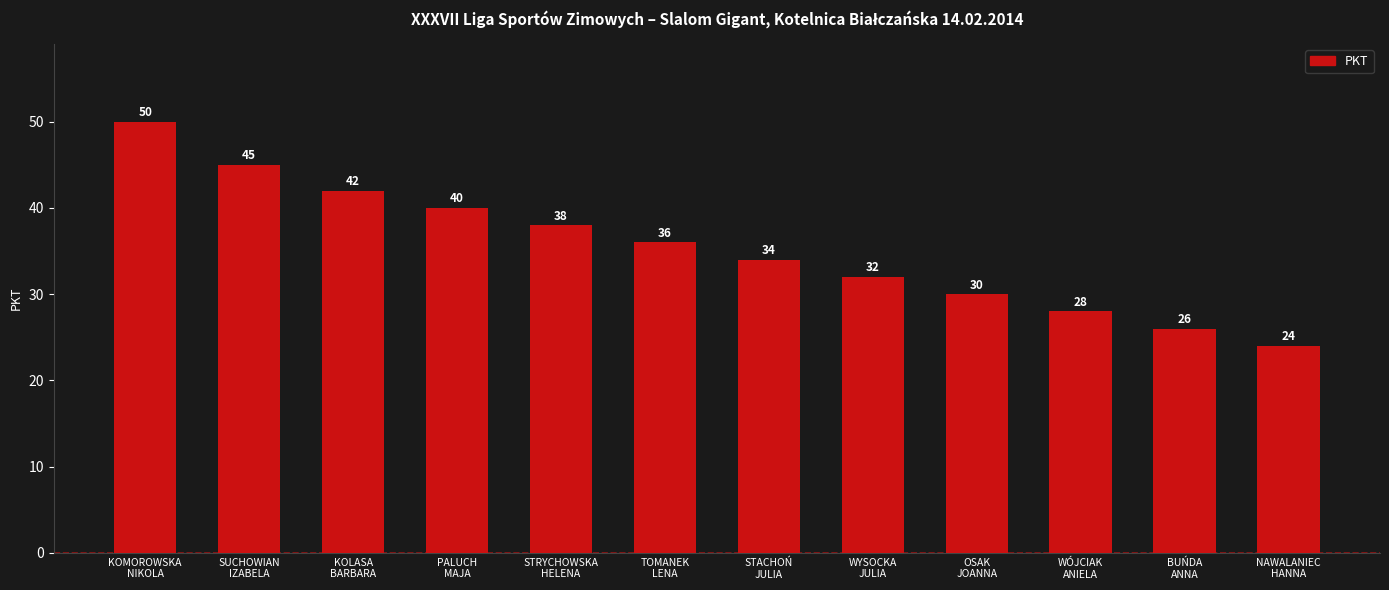

What is the value of the 5th bar from the left?

38